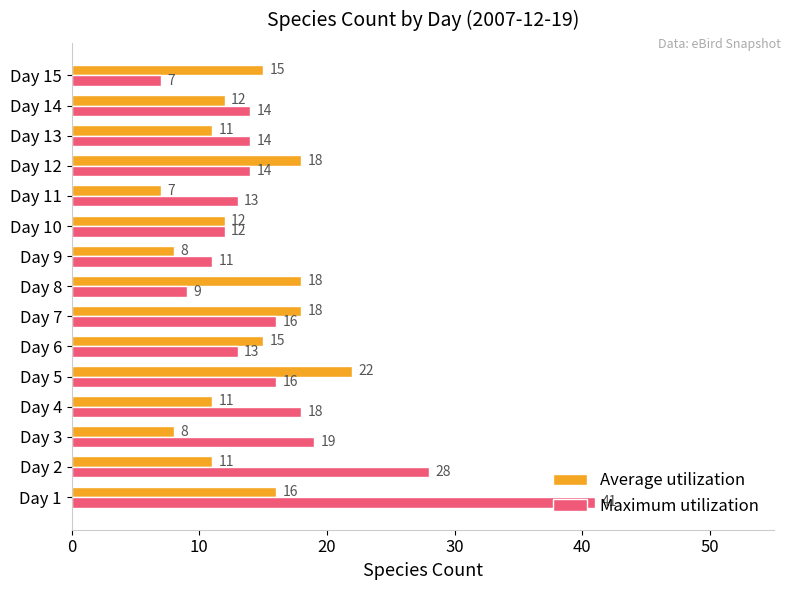

The value of Maximum utilization at Day 14 is 14. True or false?

True